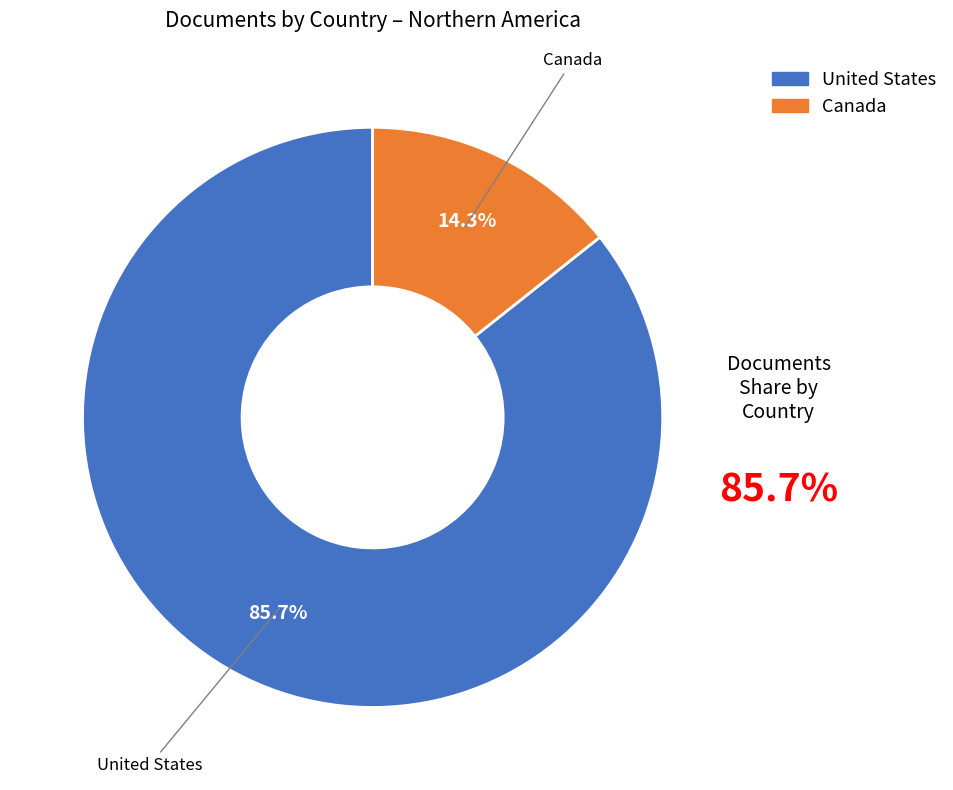

What portion of the pie excludes Canada?

85.7%